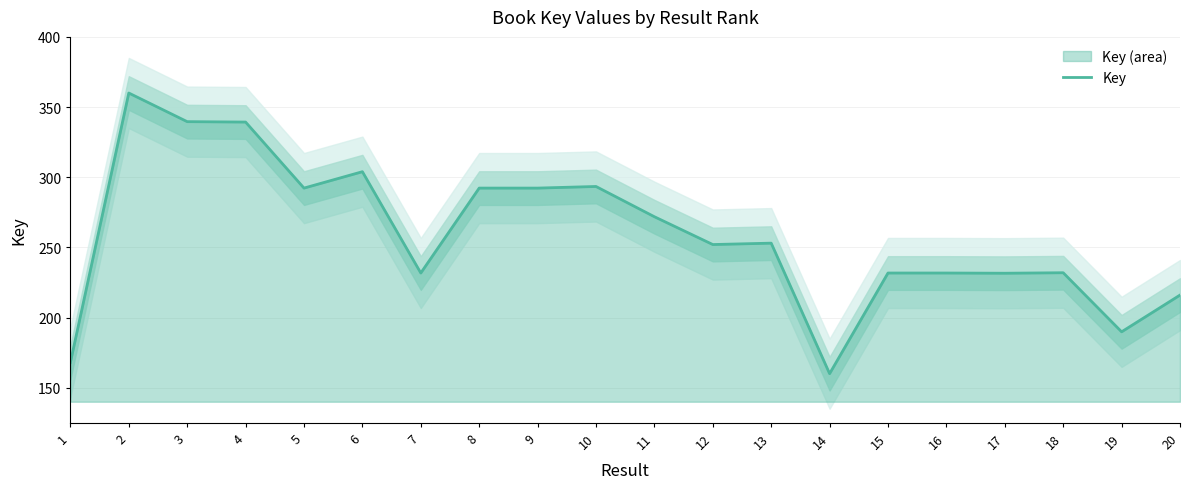

Does the chart display data point markers on the line(s)?

No